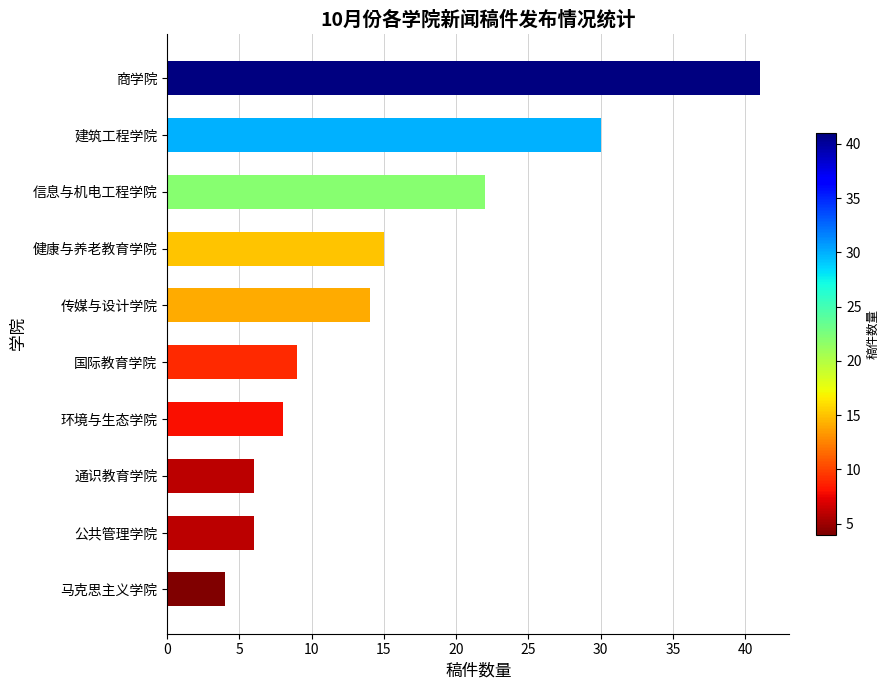

Reading bottom to top, what are all the values shown in this chart?

4	6	6	8	9	14	15	22	30	41